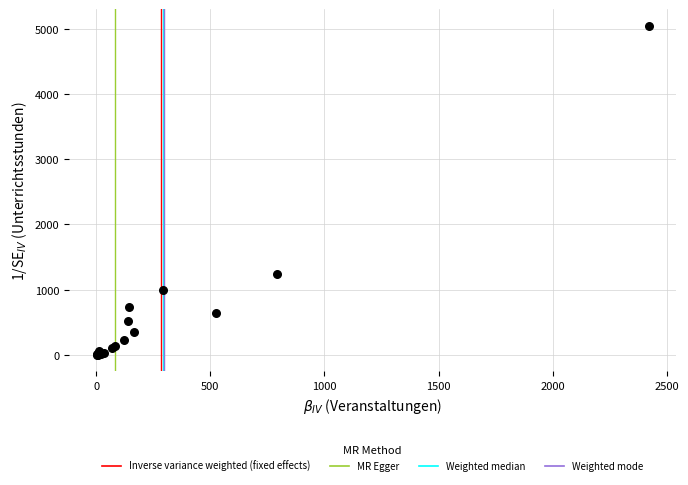

What Y value in the scatter plot is closest to 2524?

1238